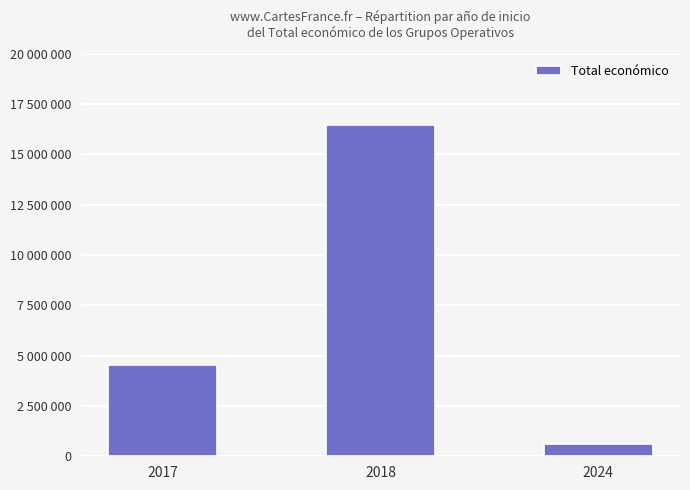

What is the greatest value displayed?

16452412